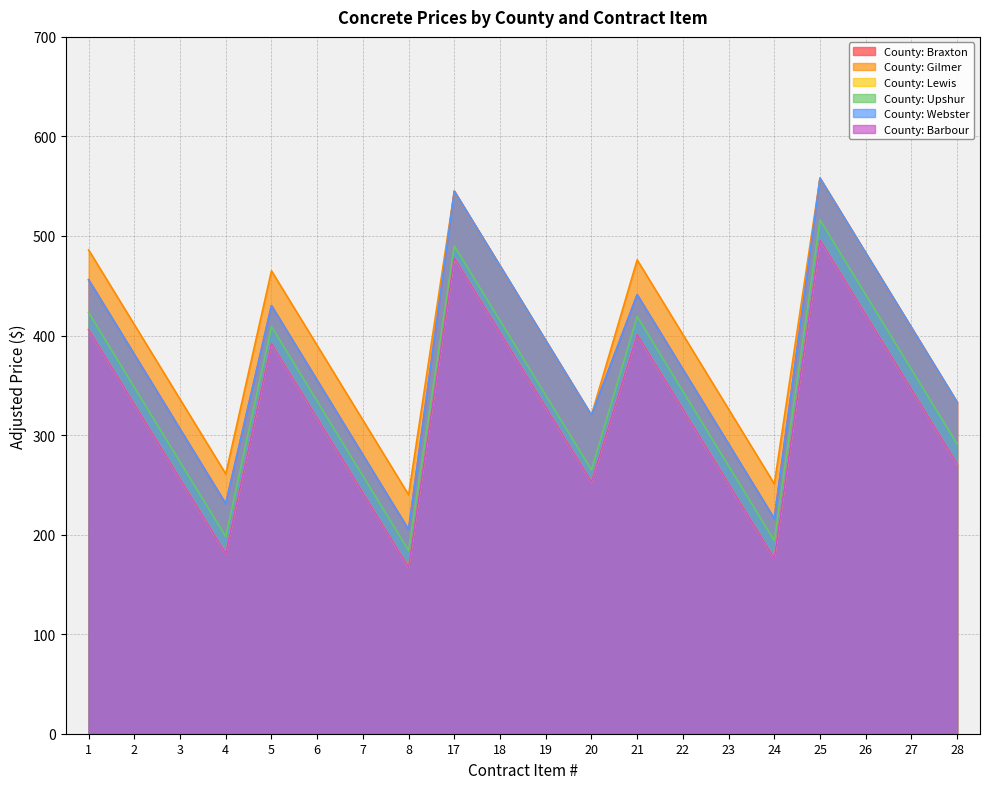

How many series are shown in this chart?

6